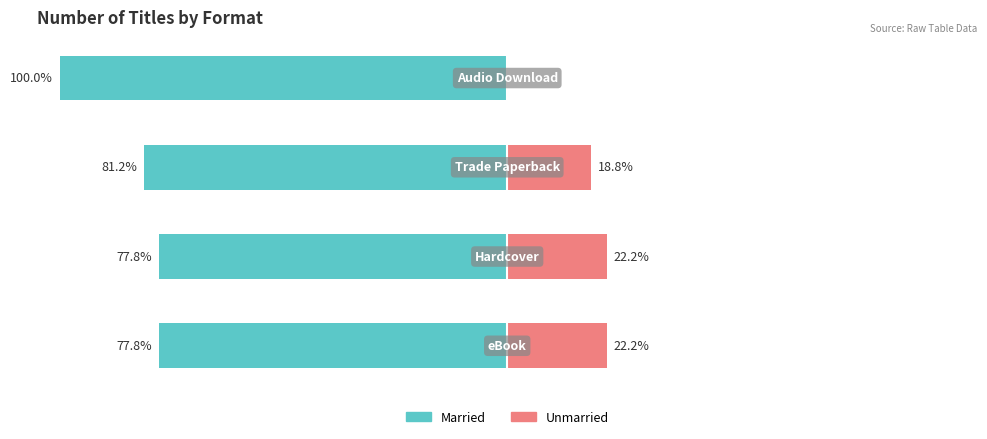

What is the sum of all Married values?

-336.8